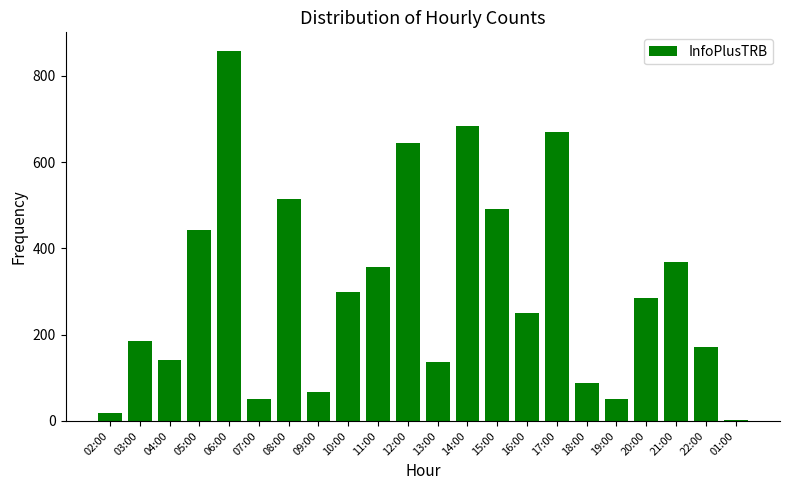

The chart shows a value of 172 at 22:00. True or false?

True